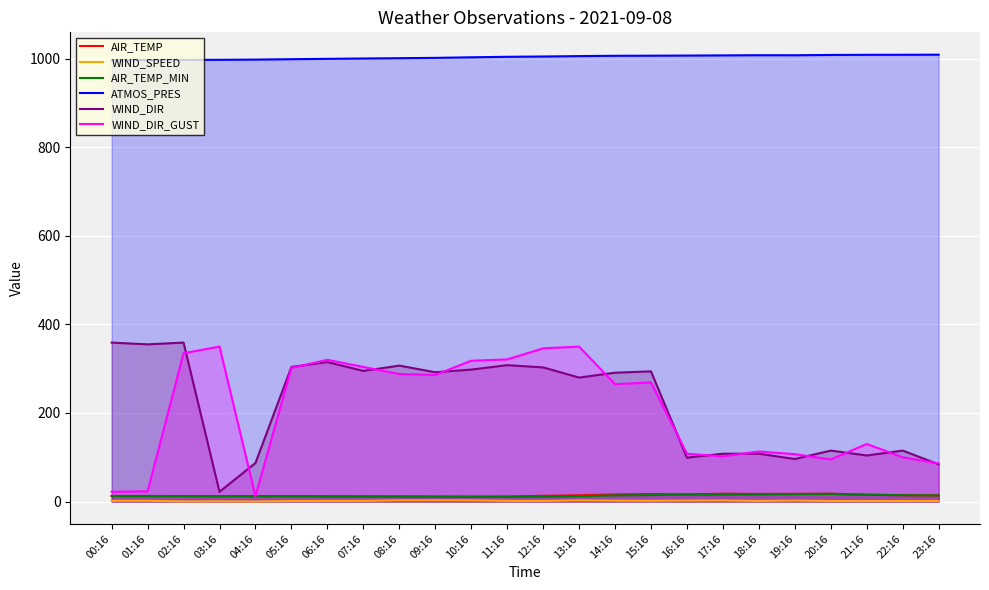

At 06:16, list the series in order from smallest to largest.

WIND_SPEED, AIR_TEMP_MIN, AIR_TEMP, WIND_DIR, WIND_DIR_GUST, ATMOS_PRES